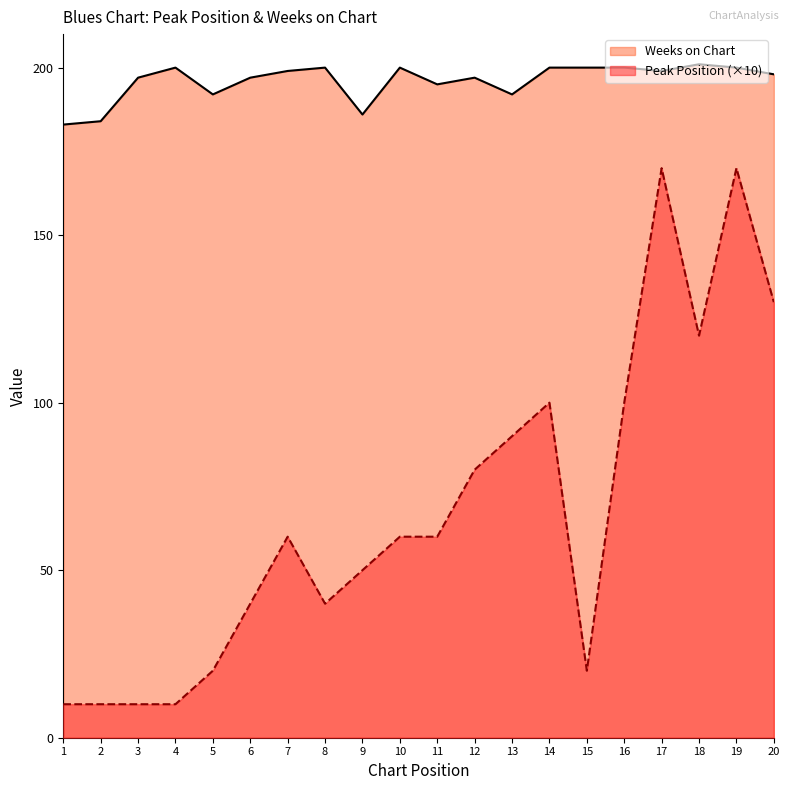

True or false: Weeks on Chart and Peak Position intersect in this chart.

False